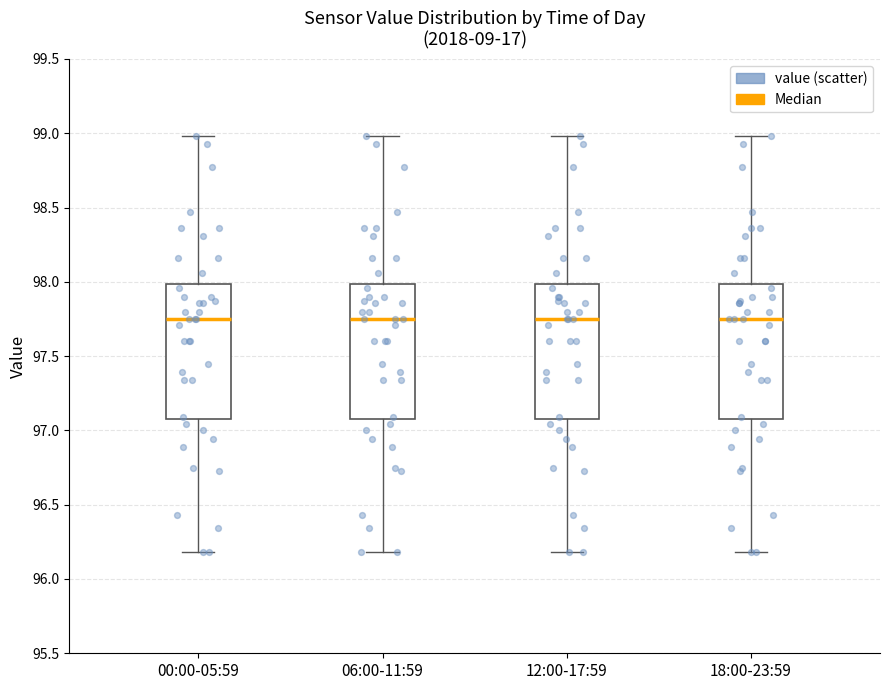

Where does the lower whisker of the box for 18:00-23:59 end on the y-axis? The values are not printed on the chart, so give them approximately, as read against the axis.

96.20